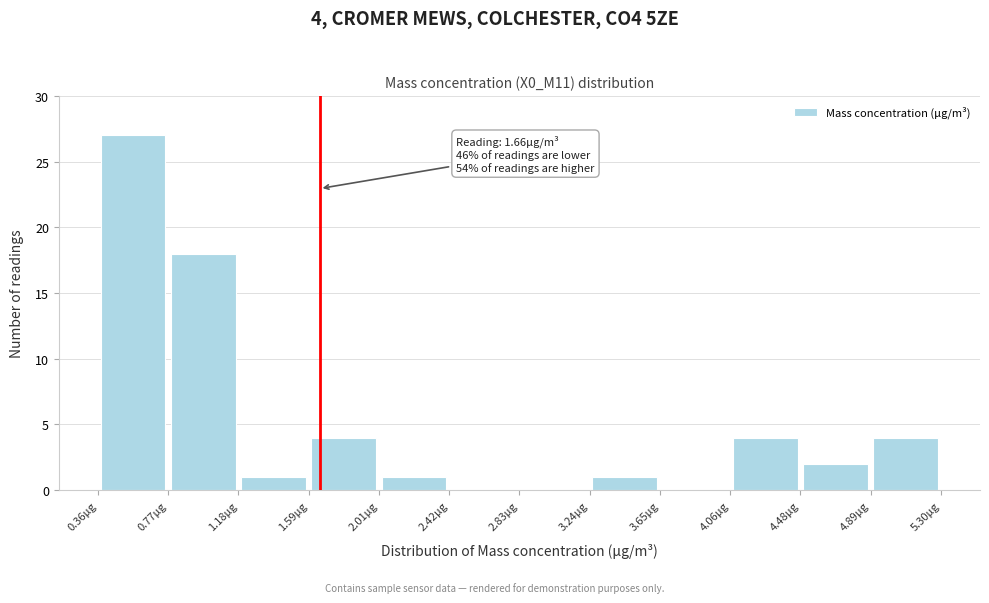

Which range on the x-axis has the tallest bar?

0.35 to 0.75